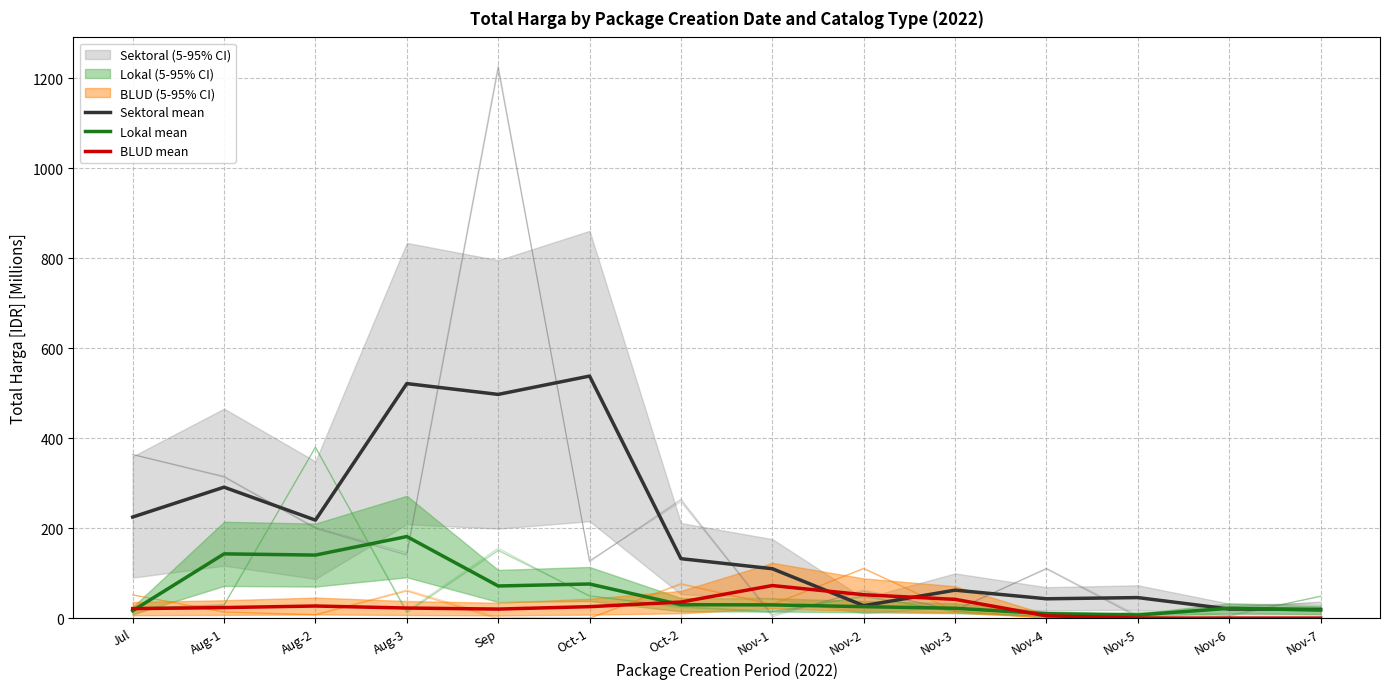

True or false: BLUD mean has a value of 38.4 at Oct-1.

False